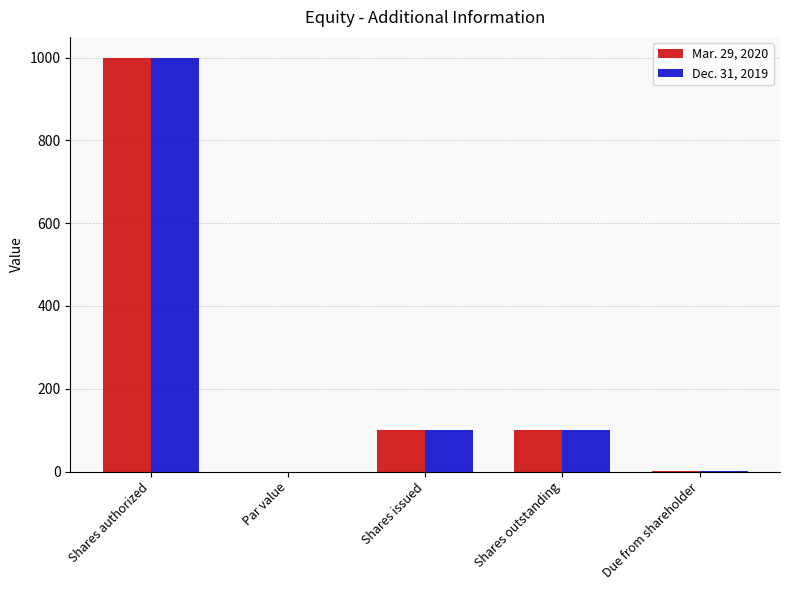

What is the average value of the Dec. 31, 2019 series?

240.2